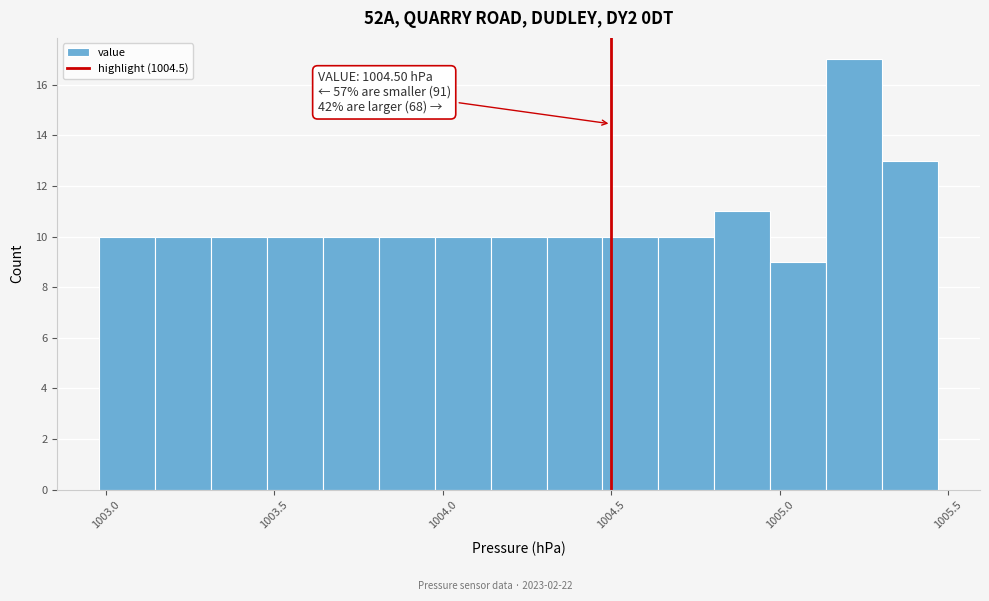

Read against the x-axis, roughly where is the centre of the tallest bar?

1005.20